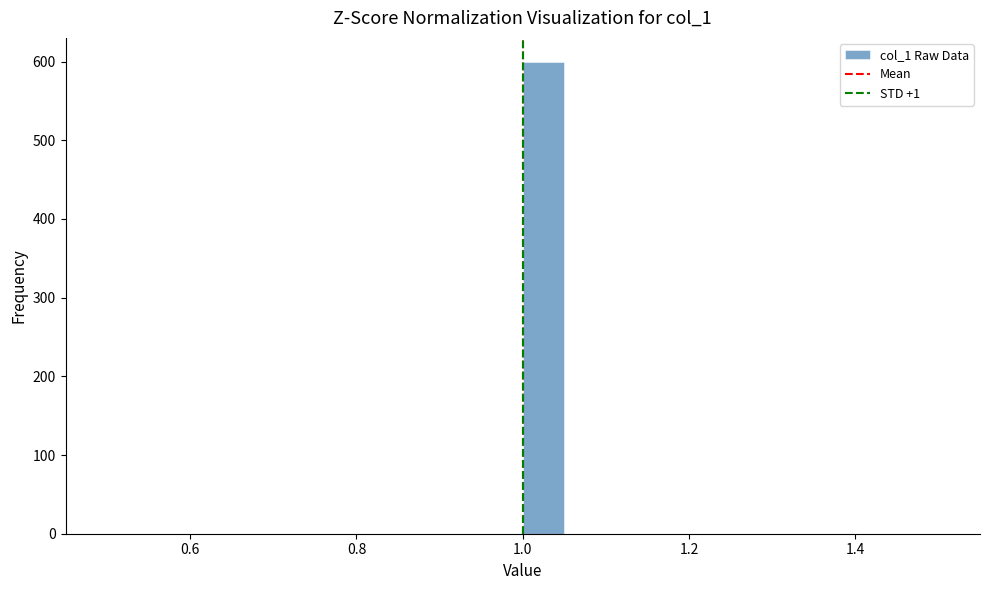

Read against the x-axis, roughly where is the centre of the tallest bar?

1.02